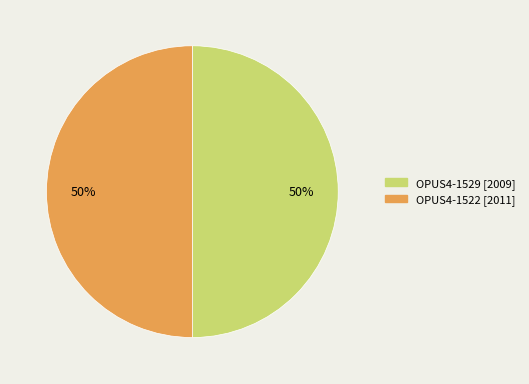

Combined, do OPUS4-1529 [2009] and OPUS4-1522 [2011] account for over 50%?

Yes